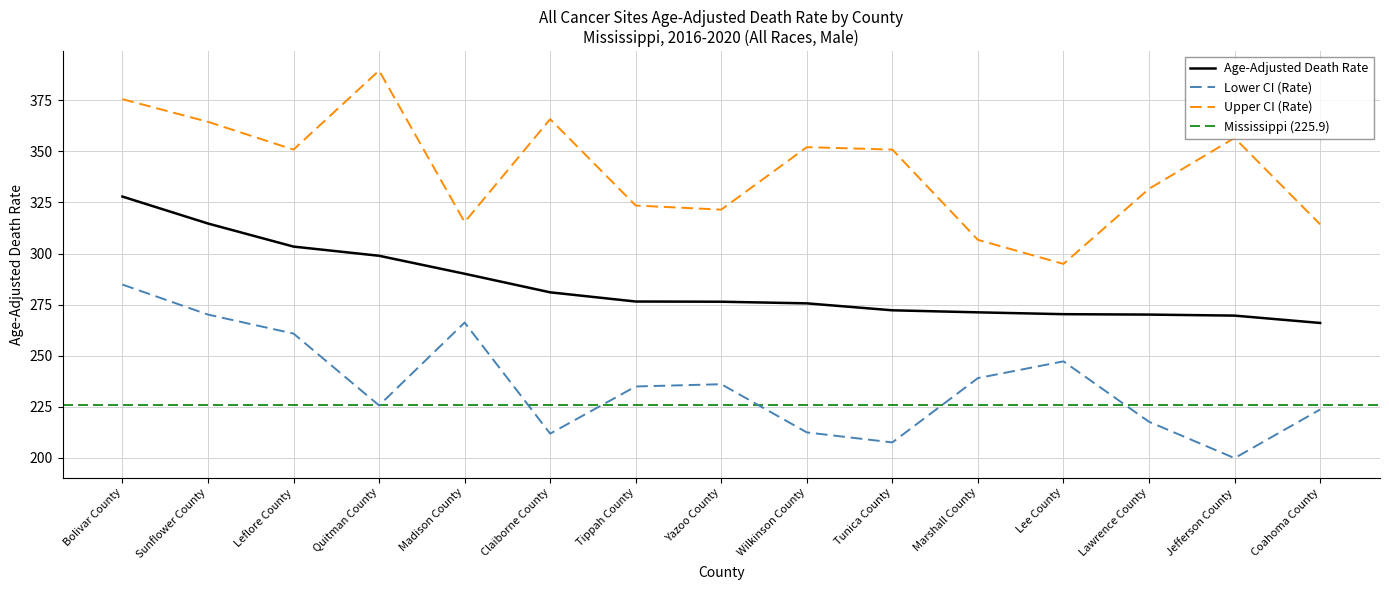

What is the difference between the Upper CI (Rate) values at Coahoma County and Yazoo County?

7.2